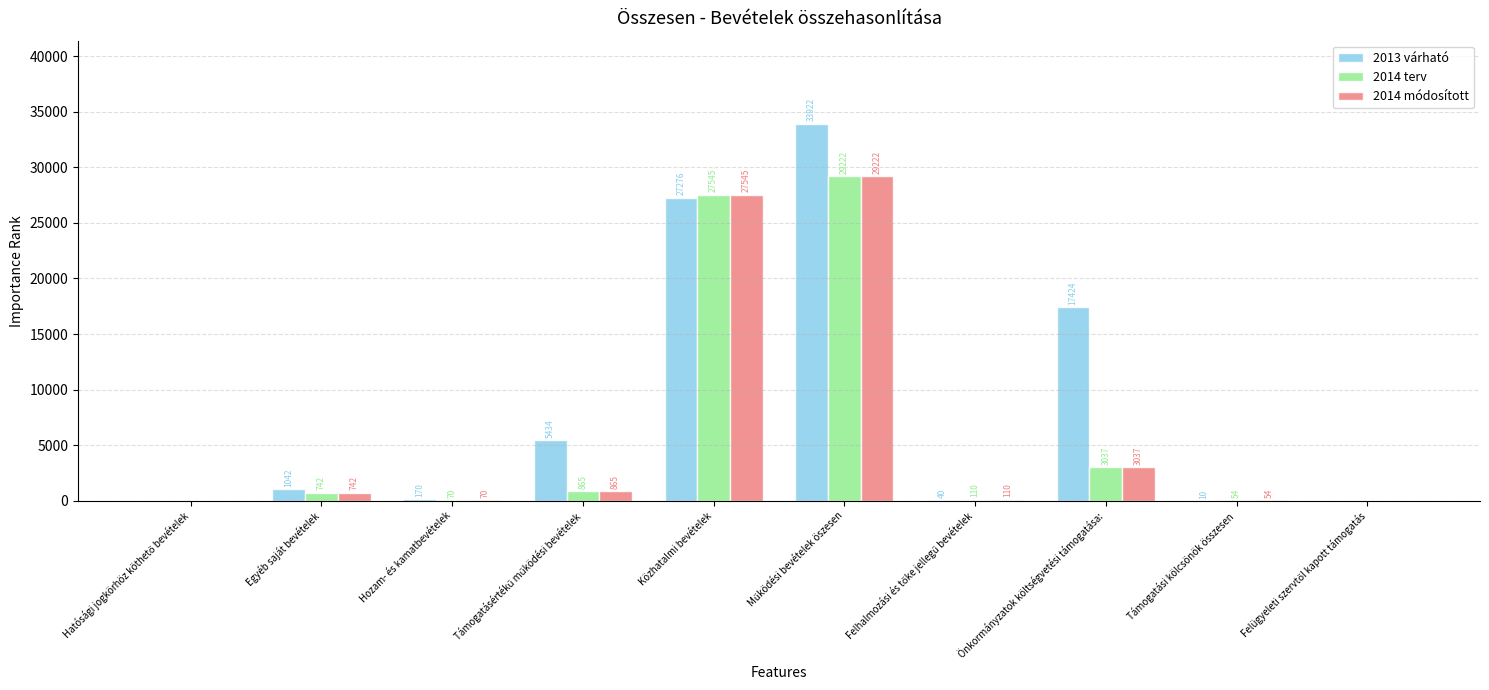

What value does the 2014 módosított series have at Hozam- és kamatbevételek, to the nearest 50?

50